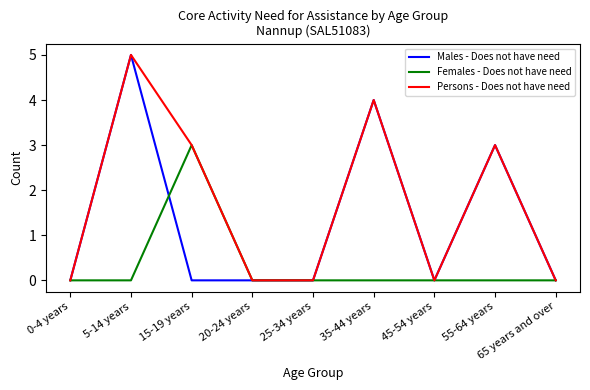

Which series has the largest total across all categories?

Persons - Does not have need